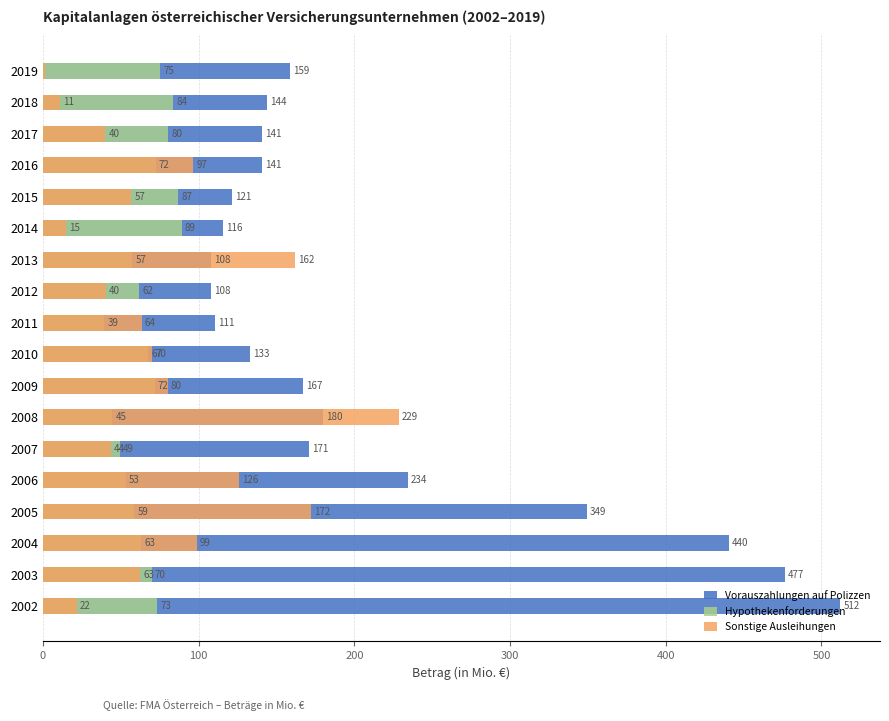

Is the value of Sonstige Ausleihungen at 2012 greater than the value of Hypothekenforderungen at 2012?

No